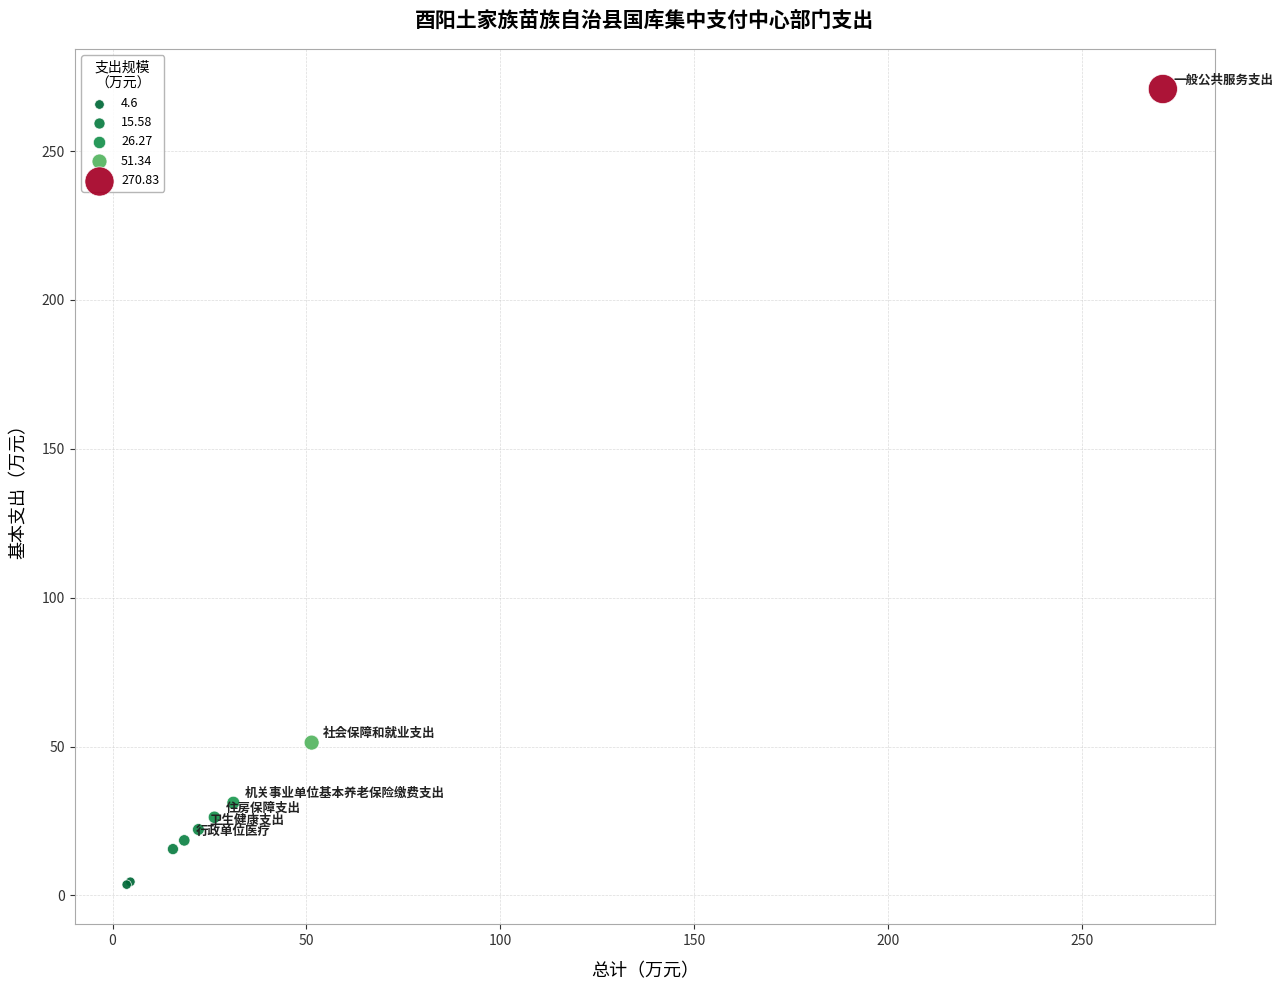

What Y value in the scatter plot is closest to 137?

51.3